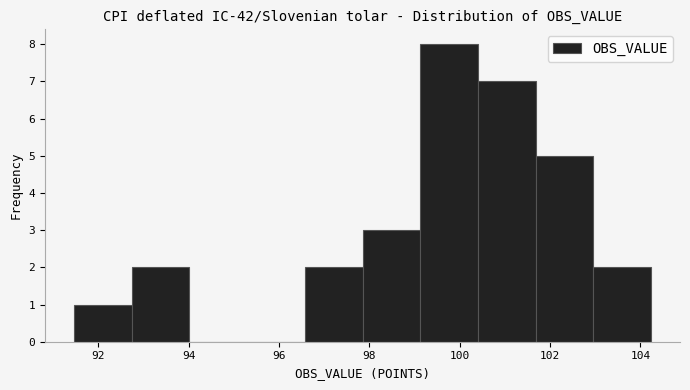

How tall is the bar that spans 103.0 to 104.2 on the x-axis? Neither the bar edges nor the heights are printed on the chart, so give them approximately, as read against the axes.

2